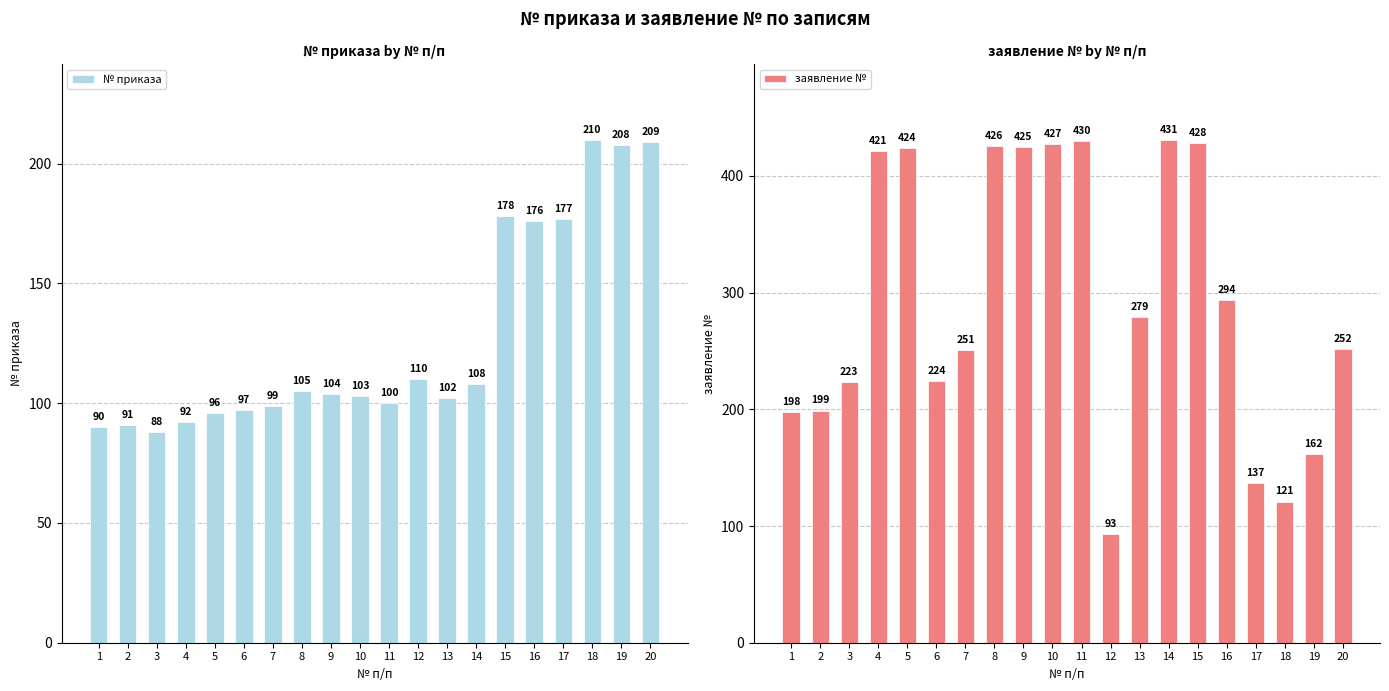

What is the difference between the заявление № values at 4 and 1?

223